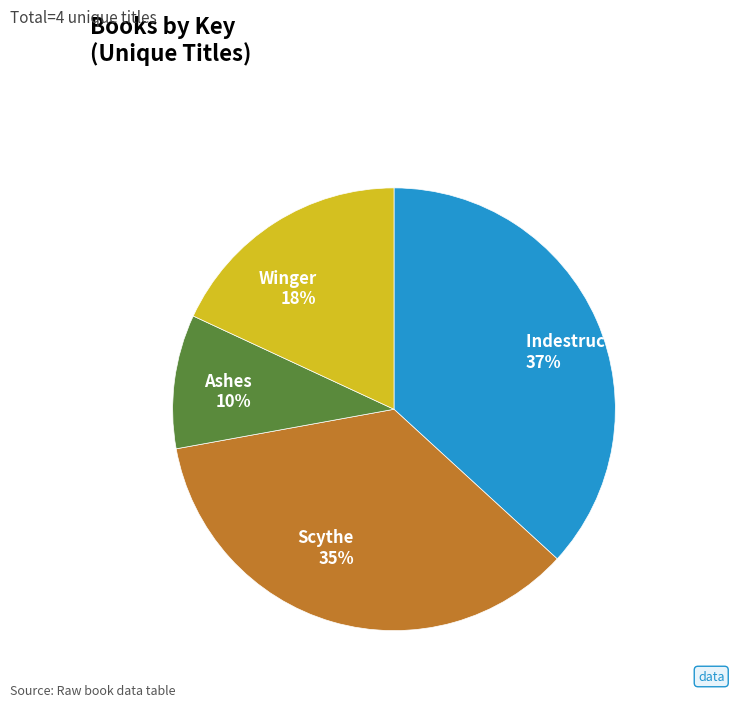

Between Winger 18% and Indestructible Object 37%, which is larger?

Indestructible Object 37%